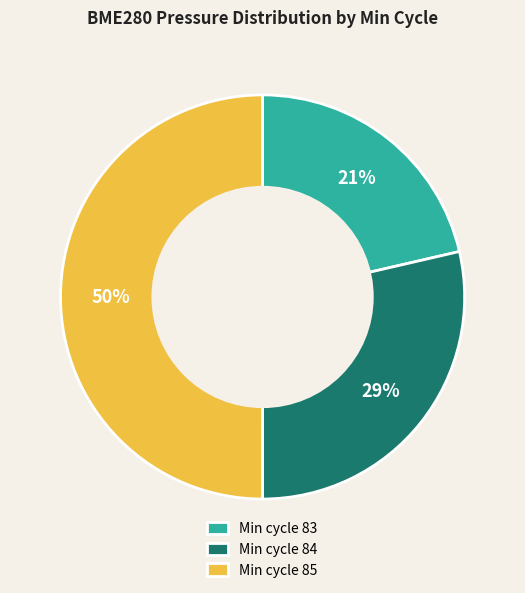

Which category has the biggest portion of the pie?

Min cycle 85